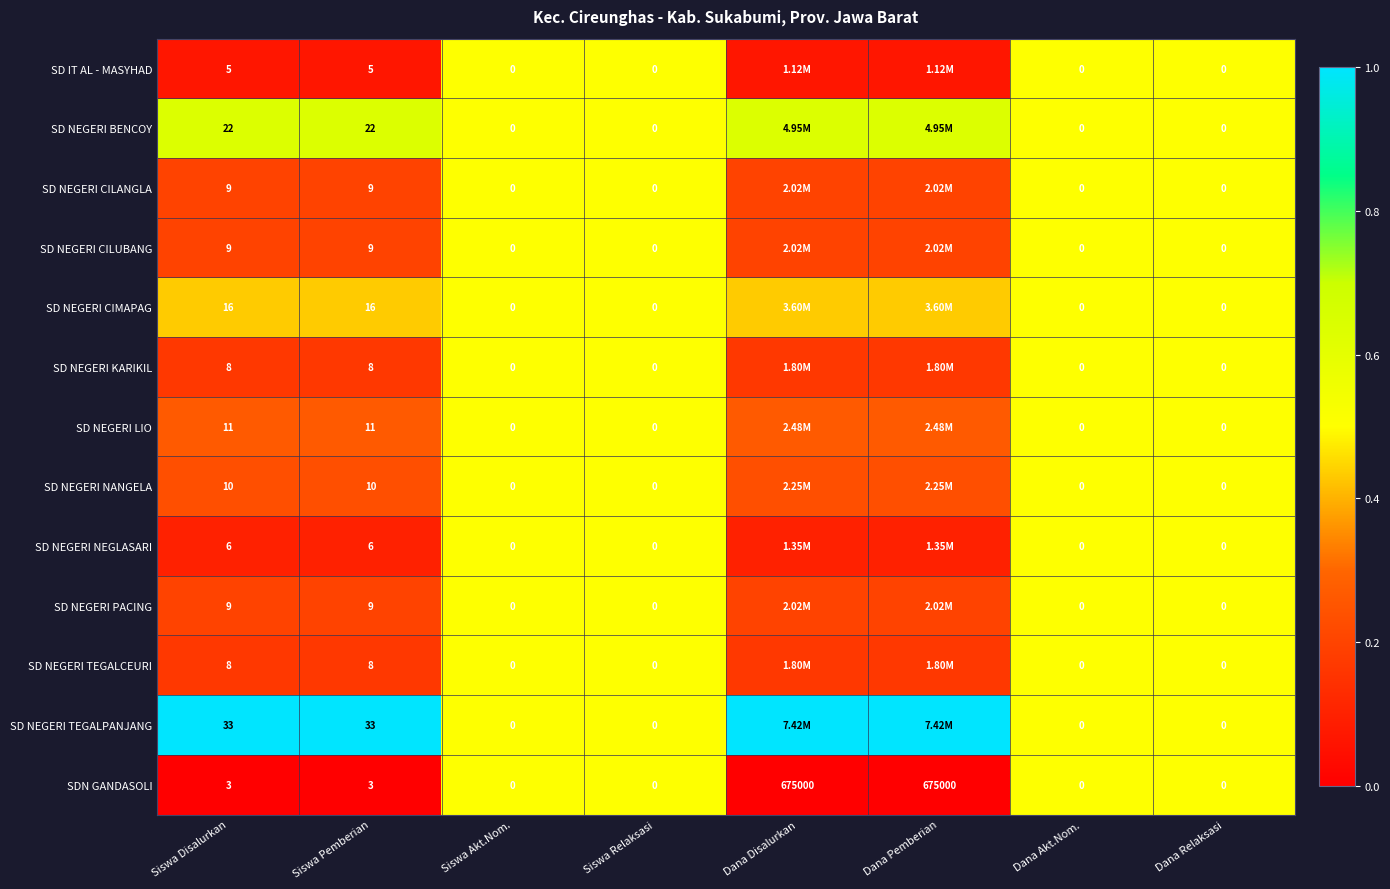

The SD NEGERI NANGELA series shows 0.2 at Dana Pemberian. True or false?

True